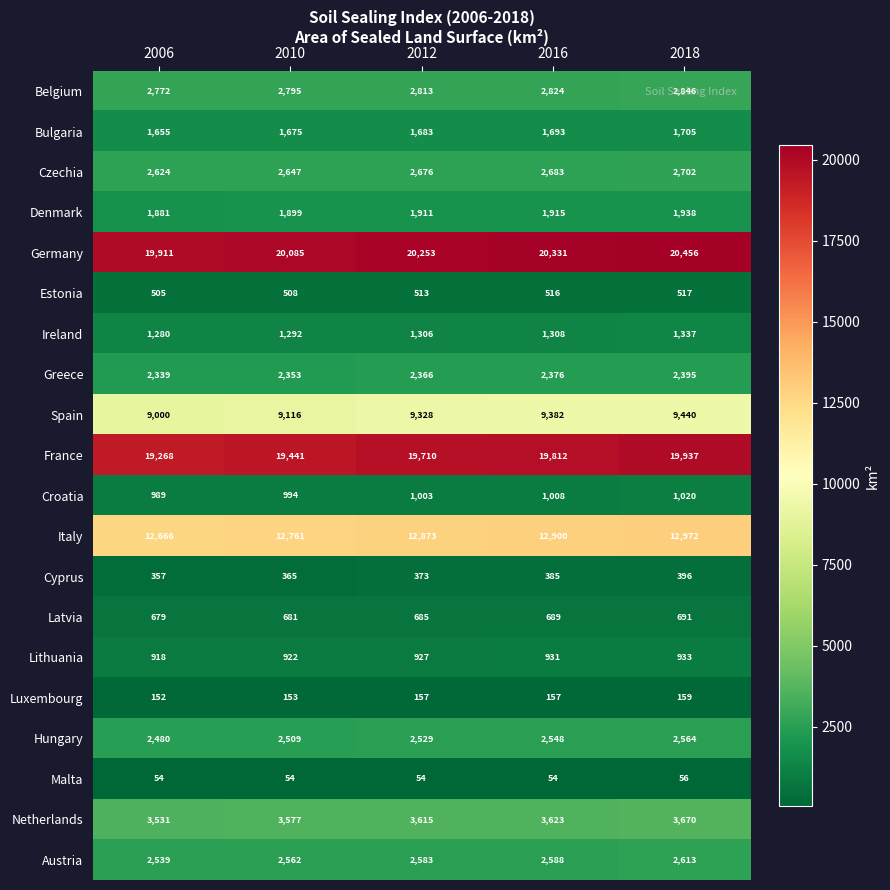

What is the minimum value for Hungary?

2480